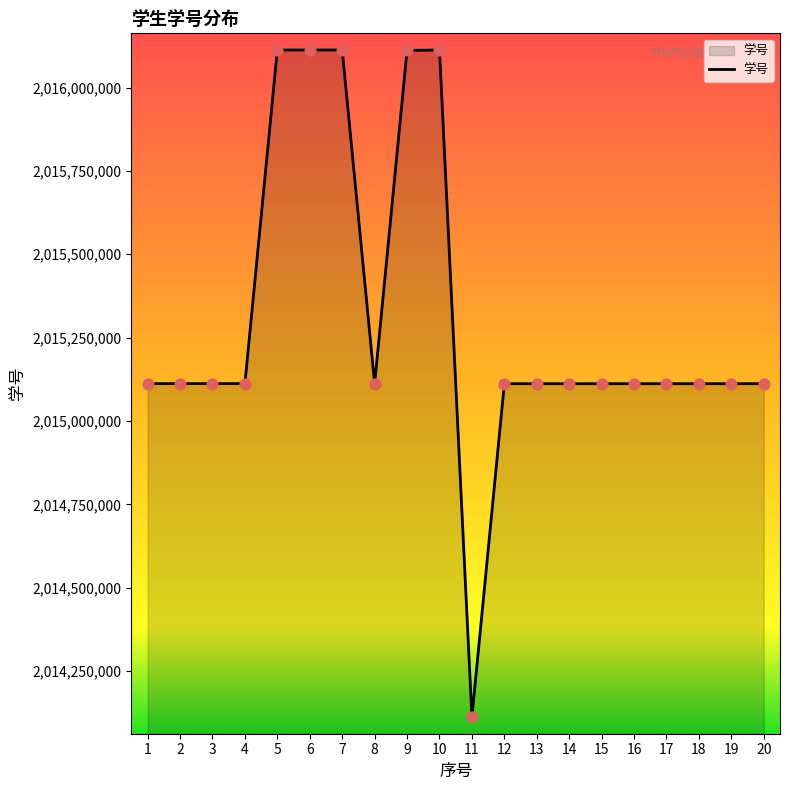

What is the ratio of the value at 7 to the value at 20?

1.0